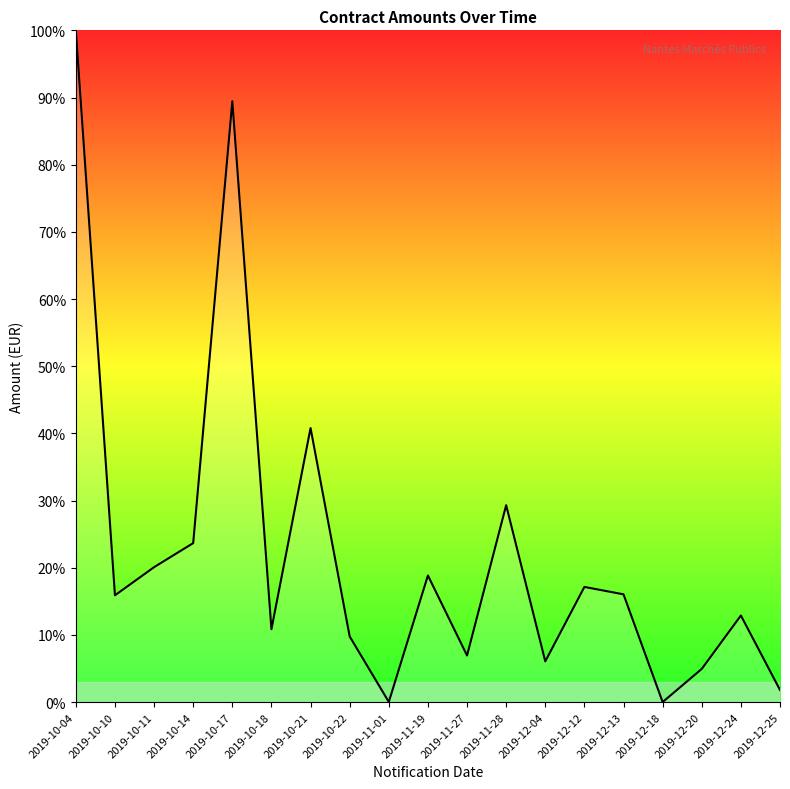

What is the change in value from 2019-10-11 to 2019-12-12?

-2.9